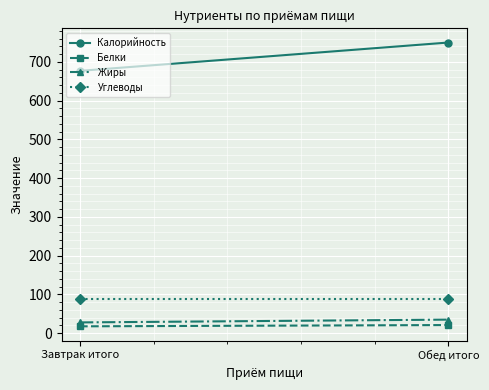

What is the approximate value of Жиры at Обед итого?

35.0